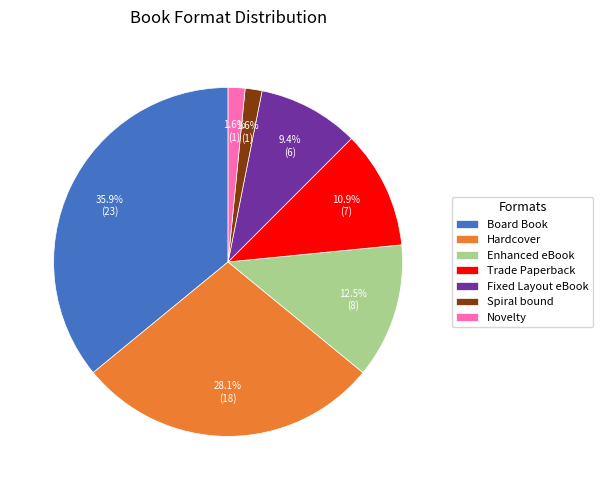

What is the ratio of the value at Novelty to the value at Spiral bound?

1.0